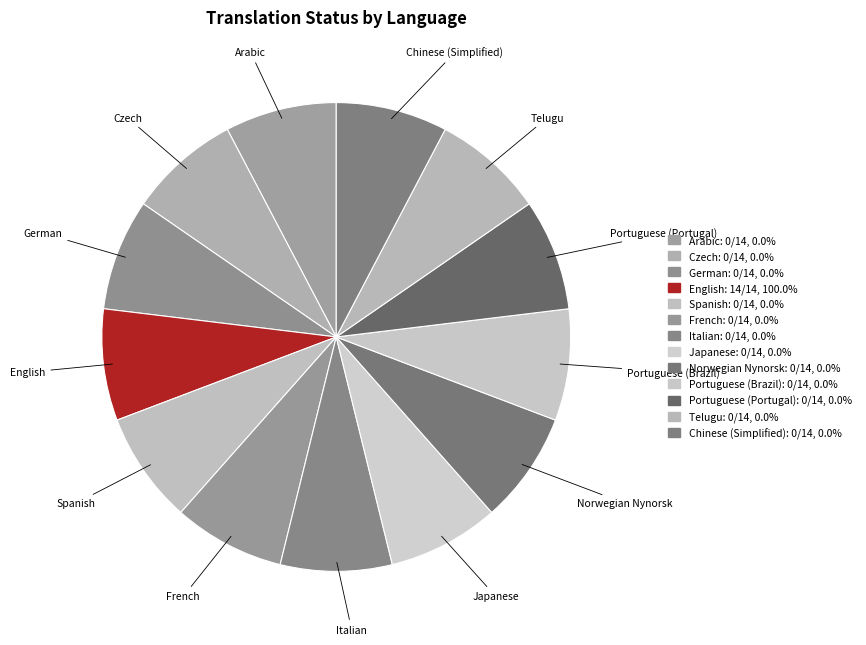

Is Spanish the majority of the pie?

No